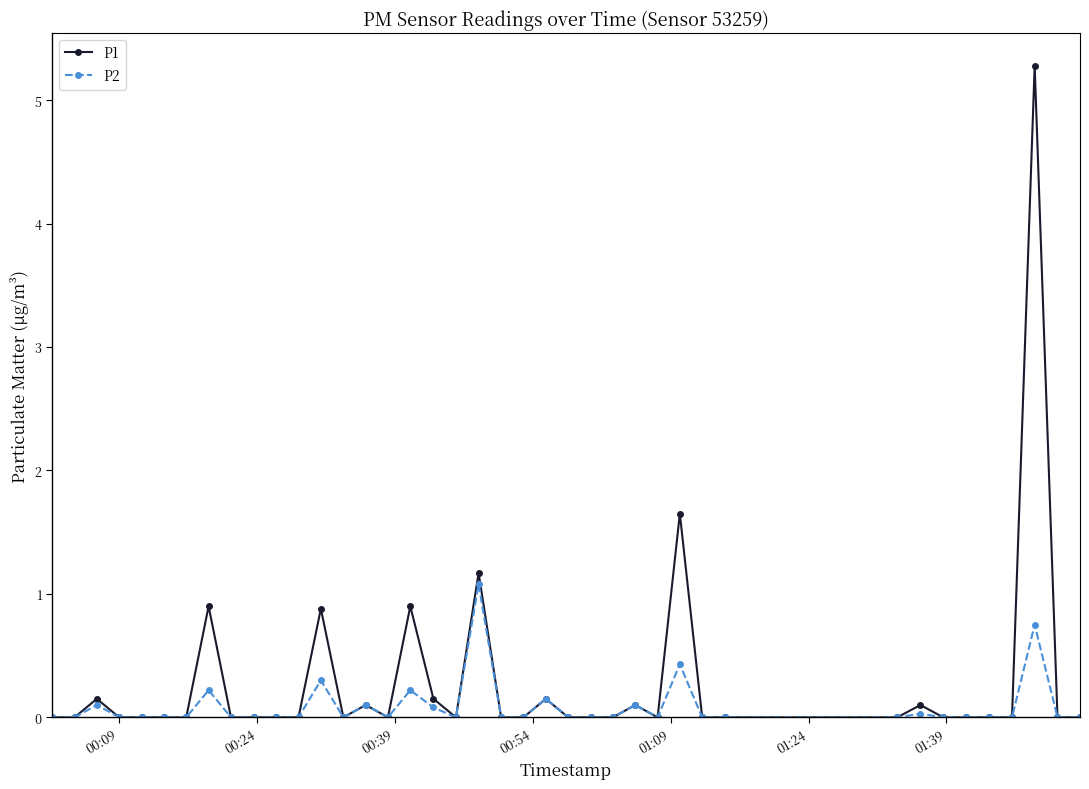

Which series has the largest range (max minus min)?

P1